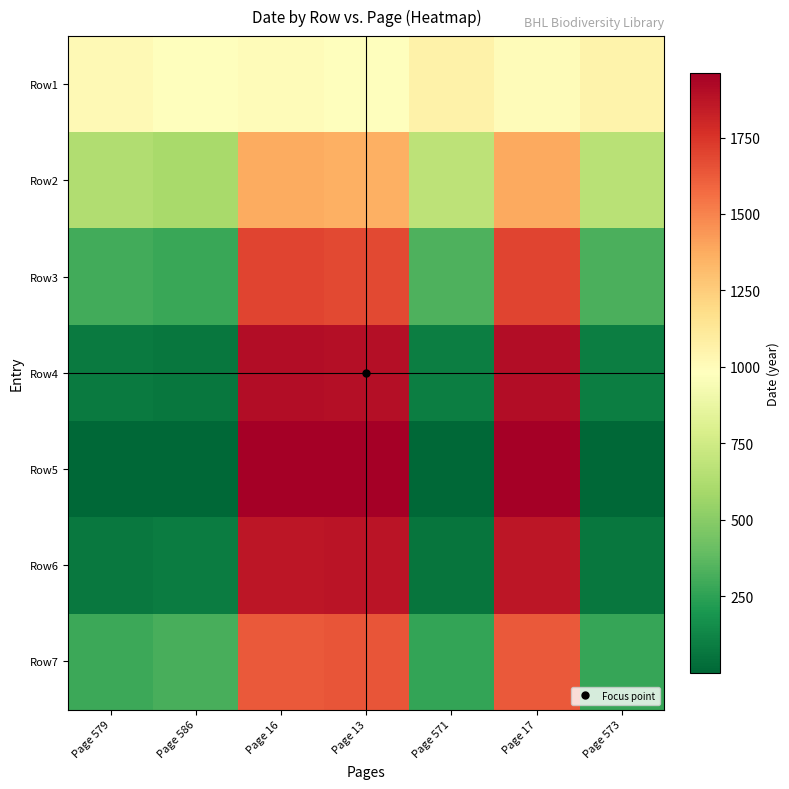

Between Page 571 and Page 16, which is larger?

Page 571